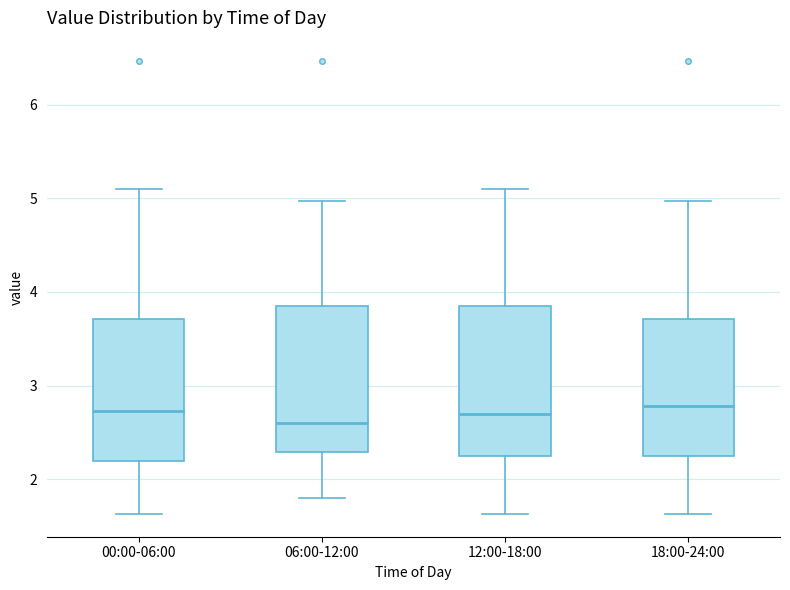

Which box has the lowest median line?

06:00-12:00